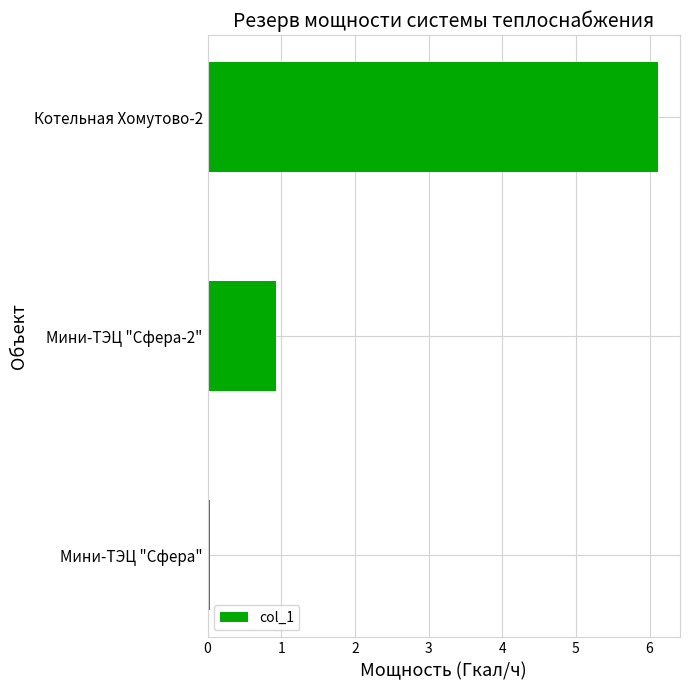

What is the average value?

2.4